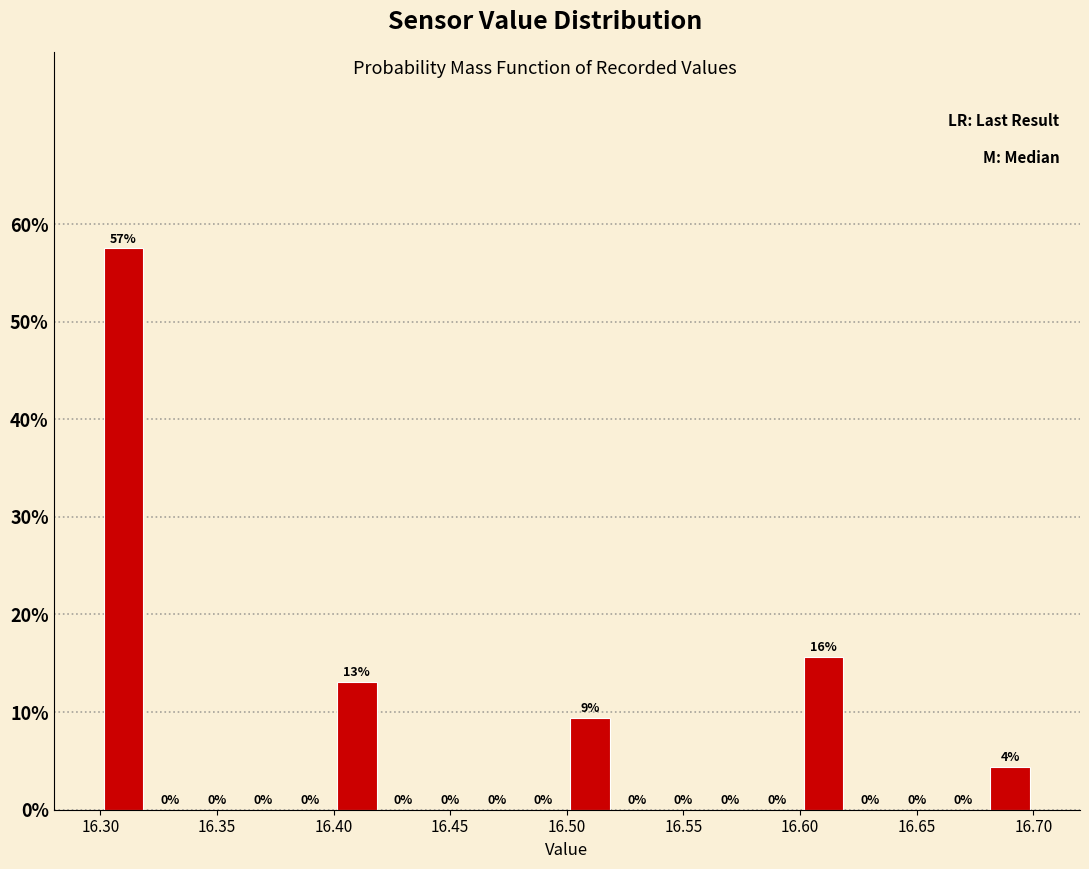

Over which range of the x-axis is the bar tallest?

16.30 to 16.32